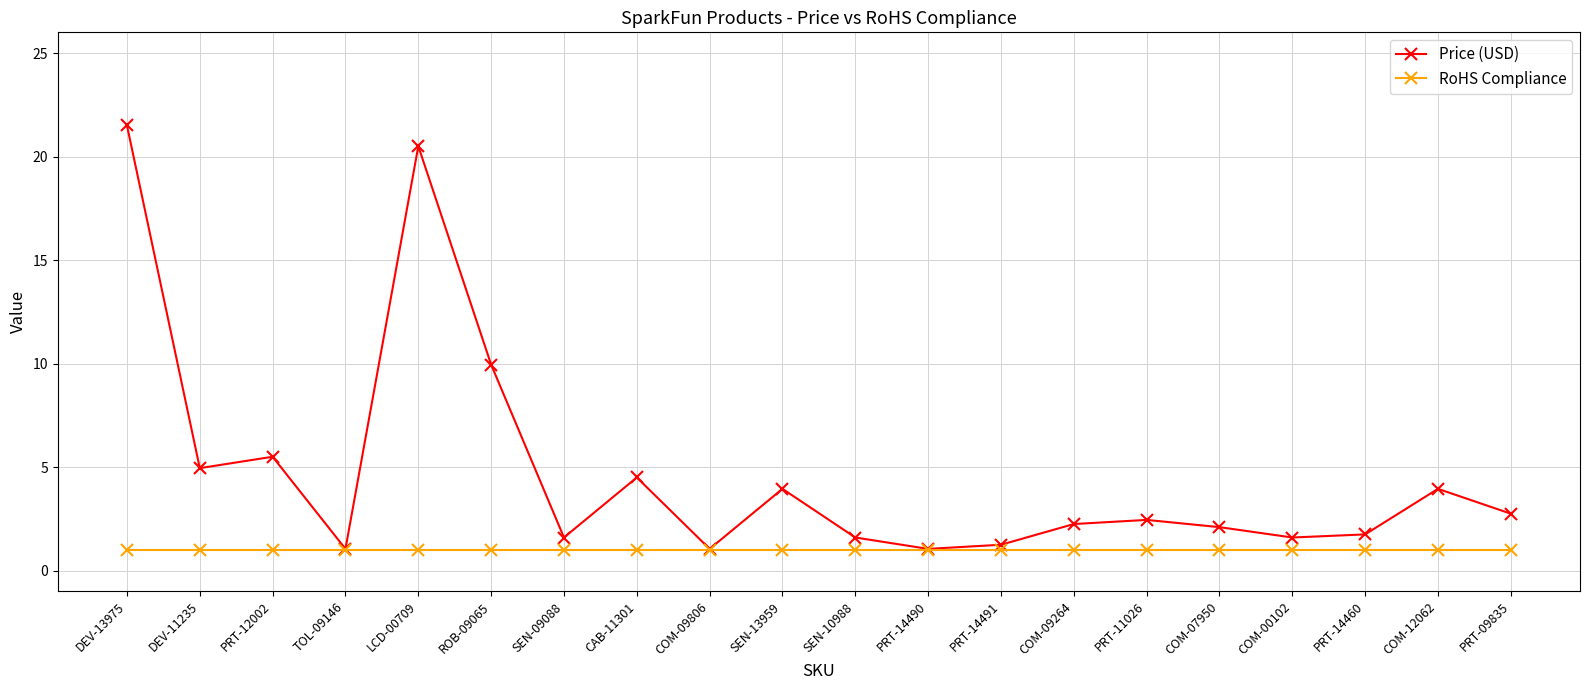

At which category is the sum across all series the highest?

DEV-13975